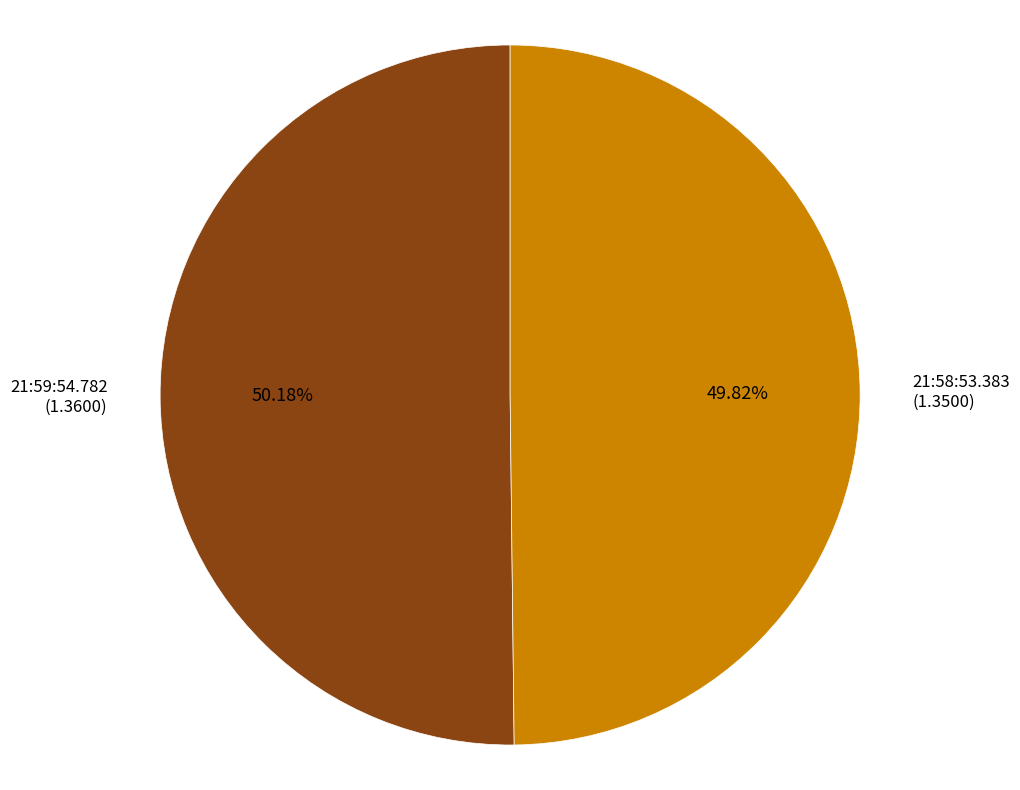

Do 21:58:53.383 and 21:59:54.782 together represent more than half of the pie?

Yes